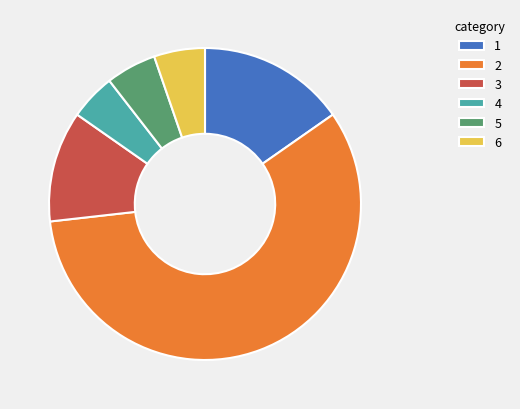

Does 2 account for over 50% of the chart?

Yes